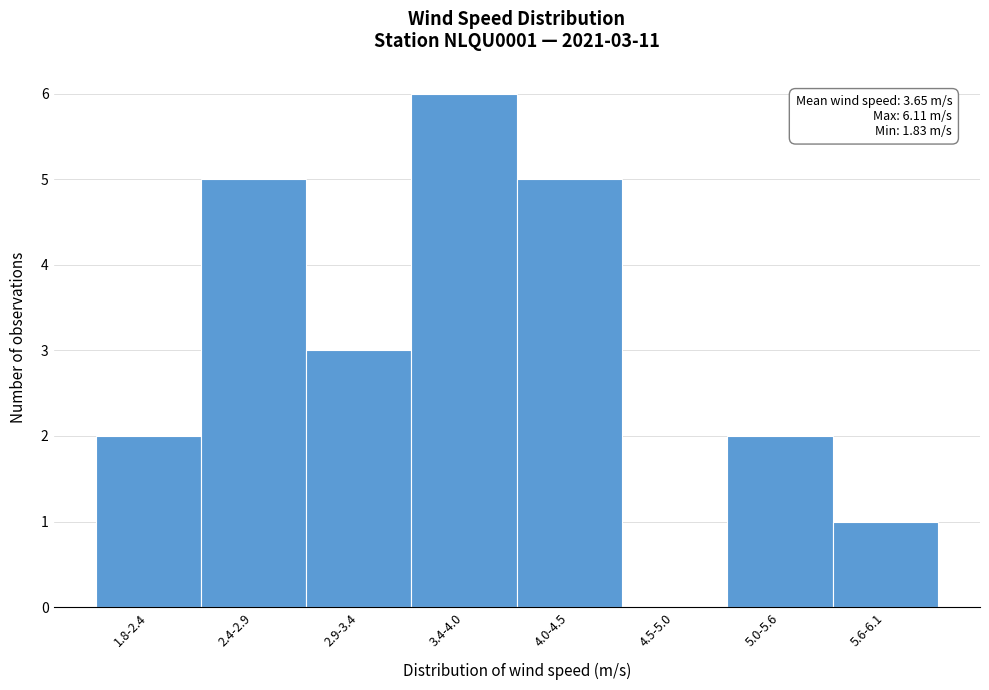

Reading left to right, extract all data points from this chart.

1.8-2.4=2	2.4-2.9=5	2.9-3.4=3	3.4-4.0=6	4.0-4.5=5	4.5-5.0=0	5.0-5.6=2	5.6-6.1=1